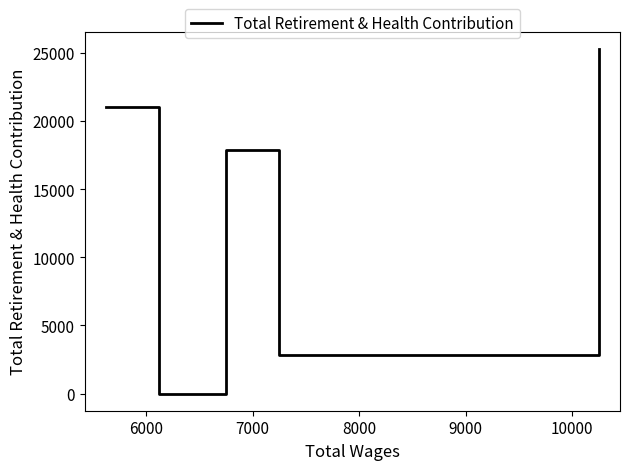

What is the average value?

13401